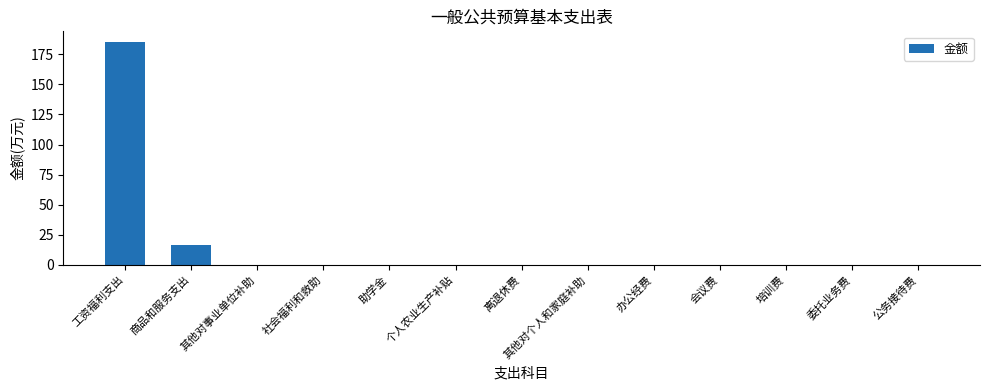

What is the maximum value shown in the chart?

184.8